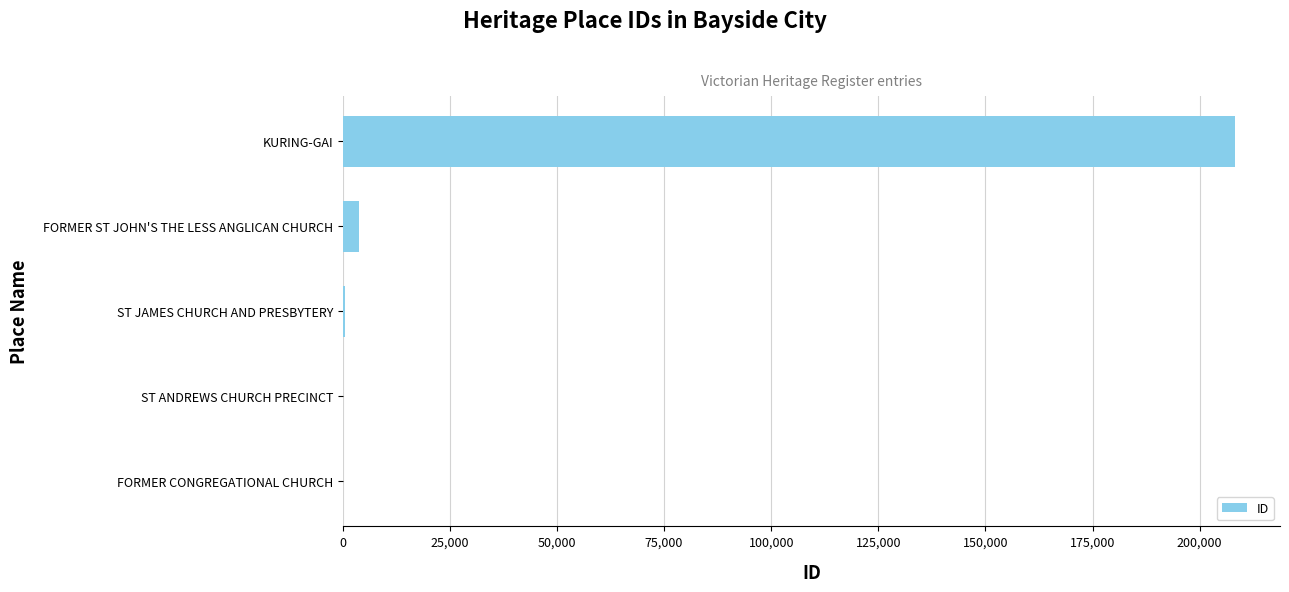

True or false: the data shows 208328 at KURING-GAI.

True